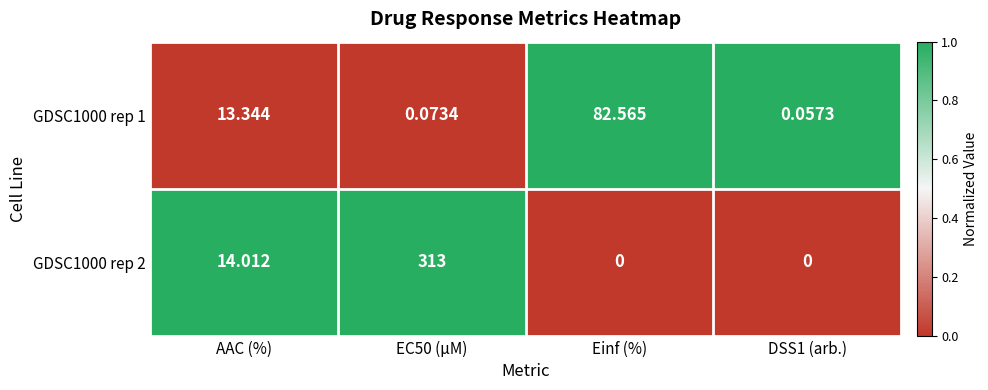

What is the difference between the highest and lowest values at AAC (%)?

0.7